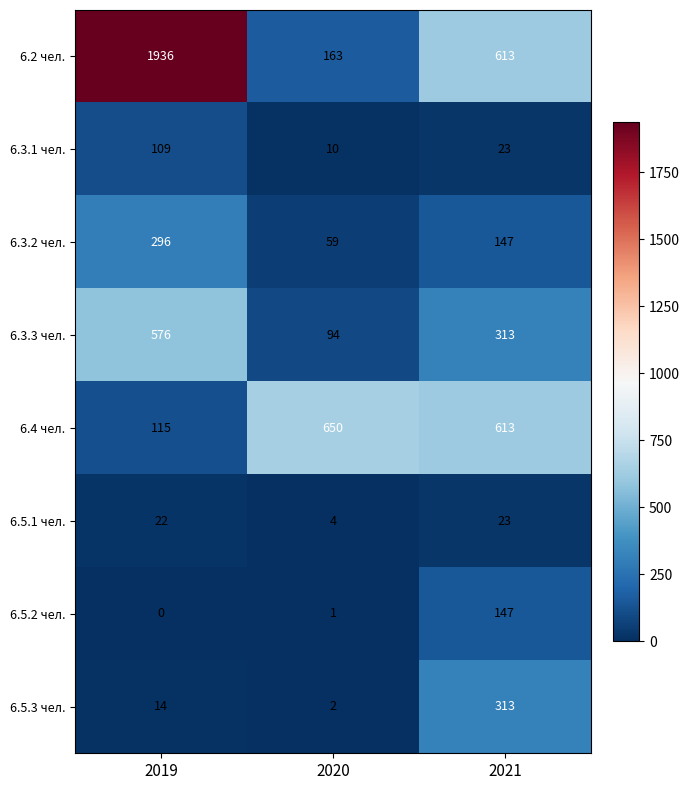

Is it true that 6.2 чел. equals 1936 at 2019?

True